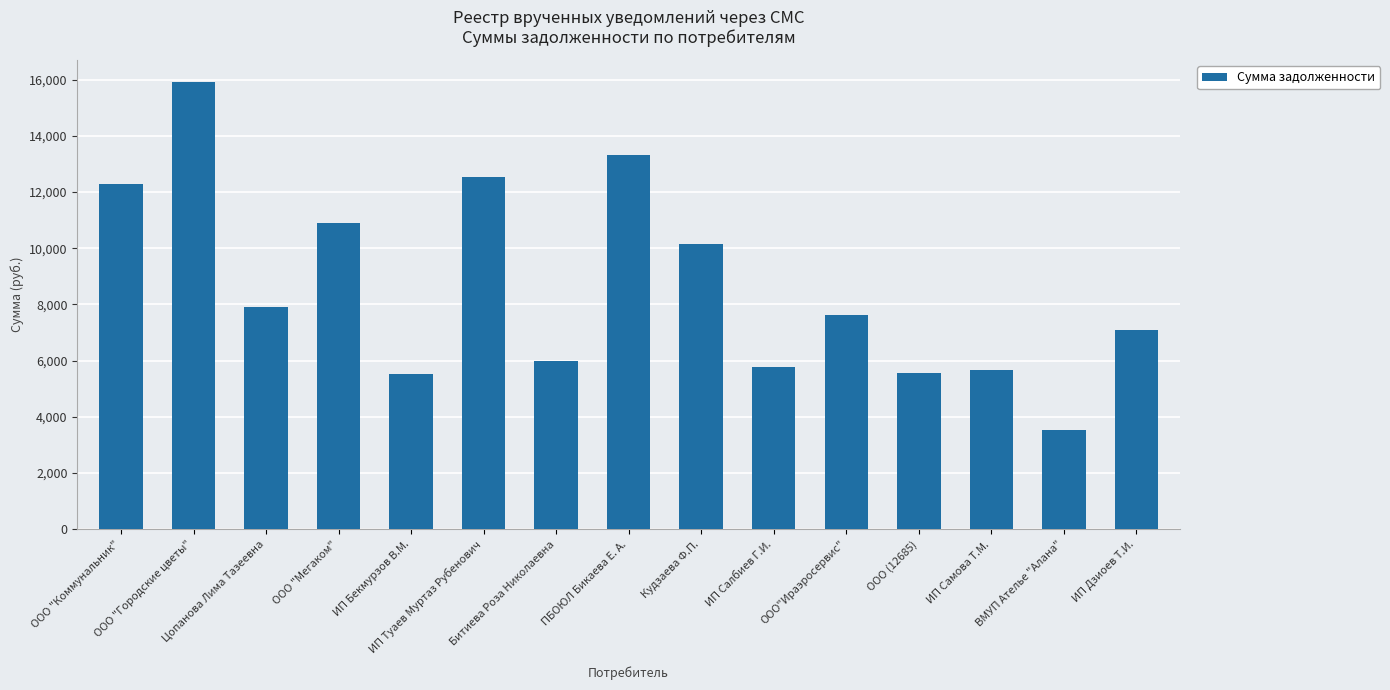

What is the change in value from ИП Бекмурзов В.М. to ИП Самова Т.М.?

+163.0